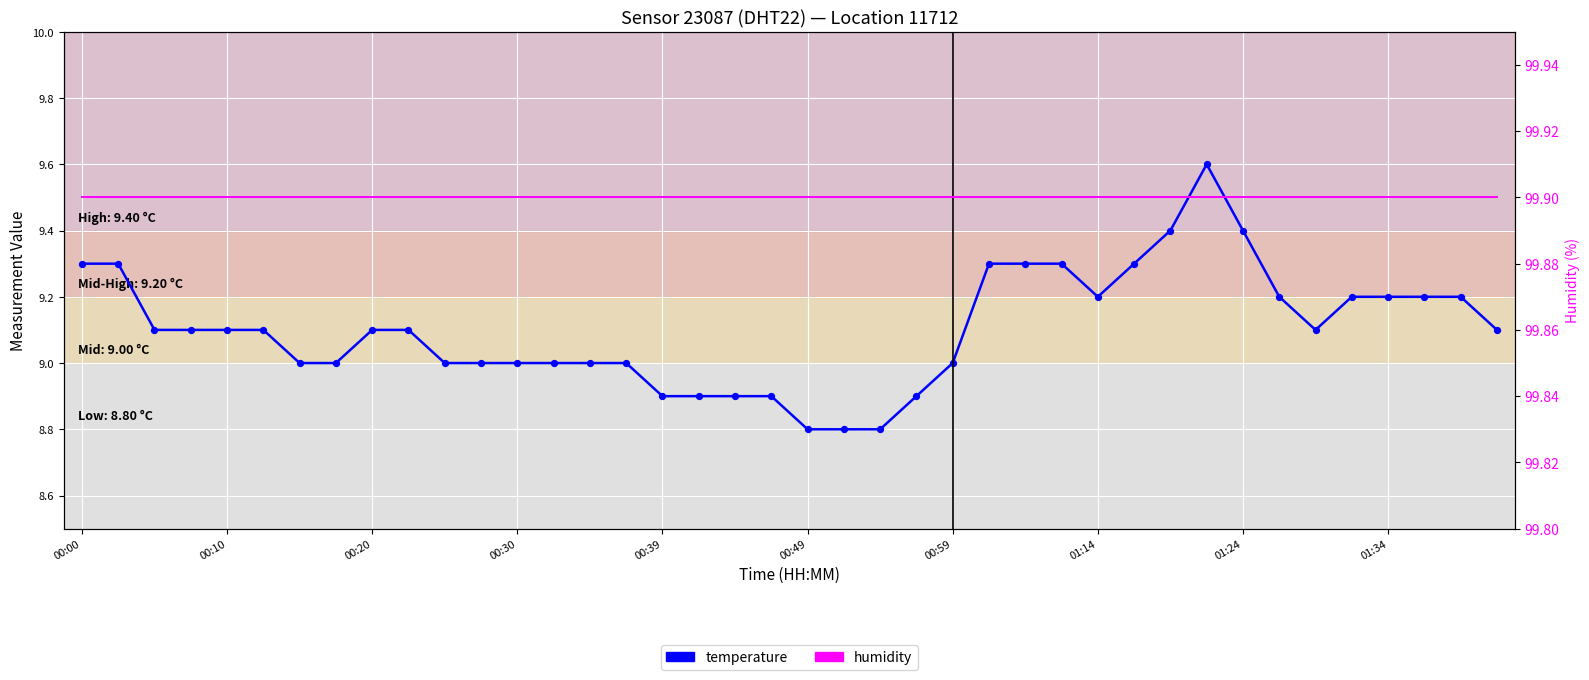

What is the total value across all series at 15?

108.9